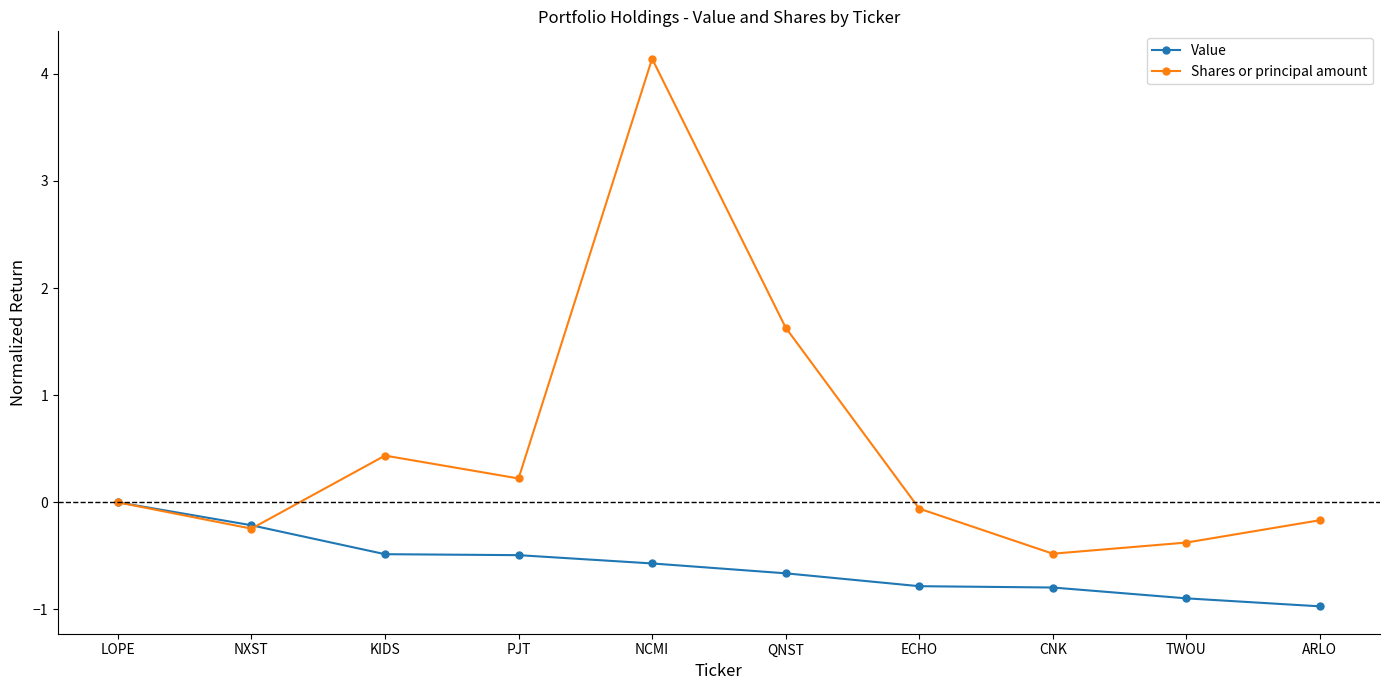

Rank the series at QNST from lowest to highest value.

Value, Shares or principal amount